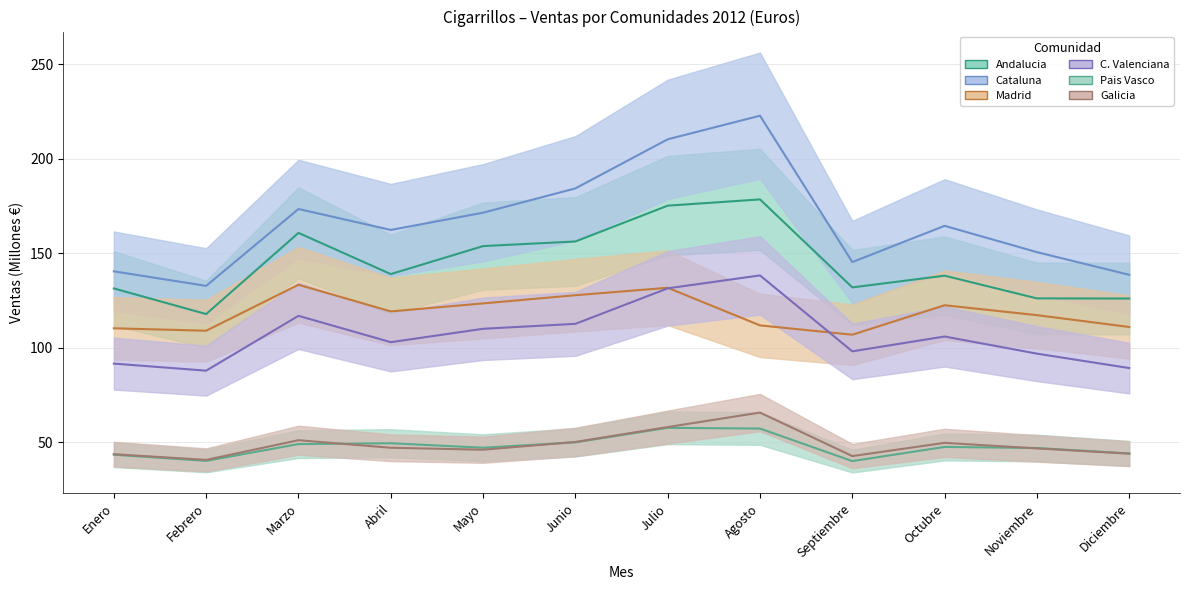

Is this an area chart (filled region under the line)?

No